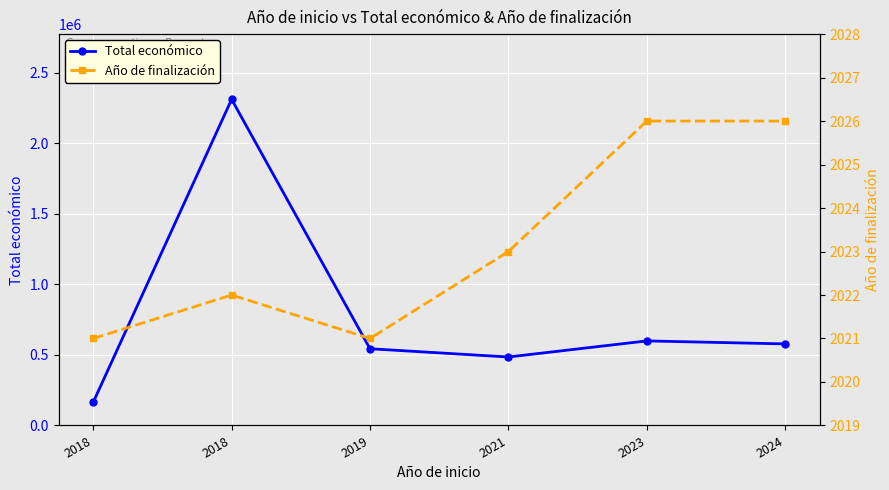

True or false: Total económico has a value of 164600 at 2018.

True